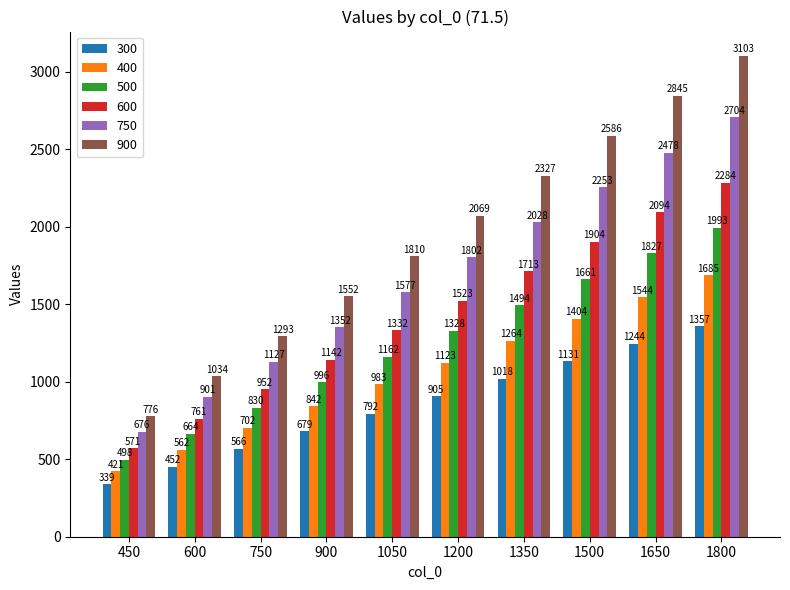

The value of 600 at 600 is 761. True or false?

True